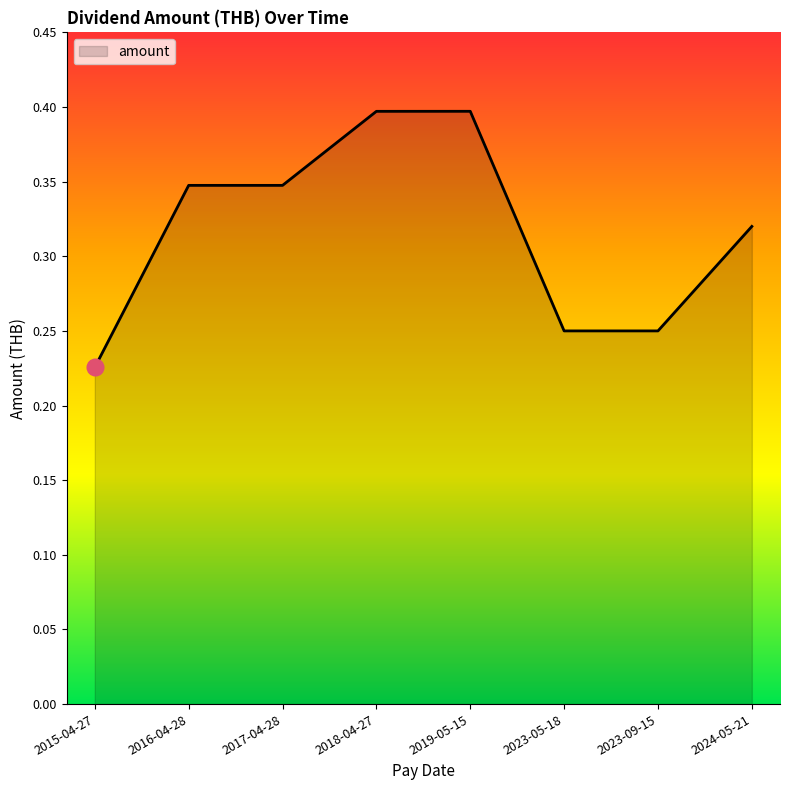

The chart shows a value of 0.1 at 2023-09-15. True or false?

False